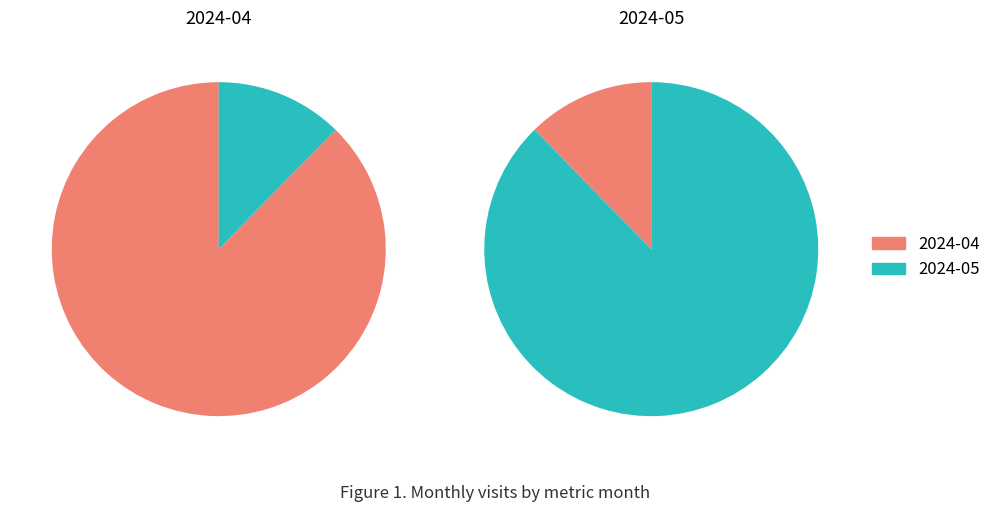

How many segments does this pie chart have?

2